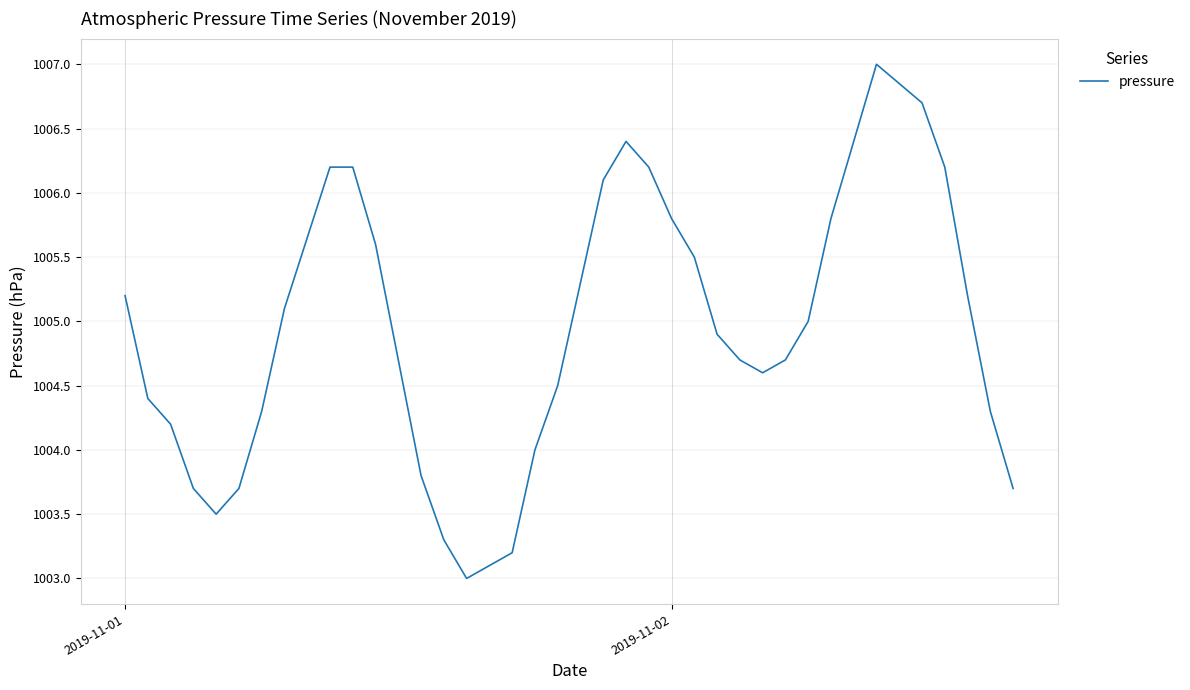

What is the difference between the maximum and minimum values?

4.0